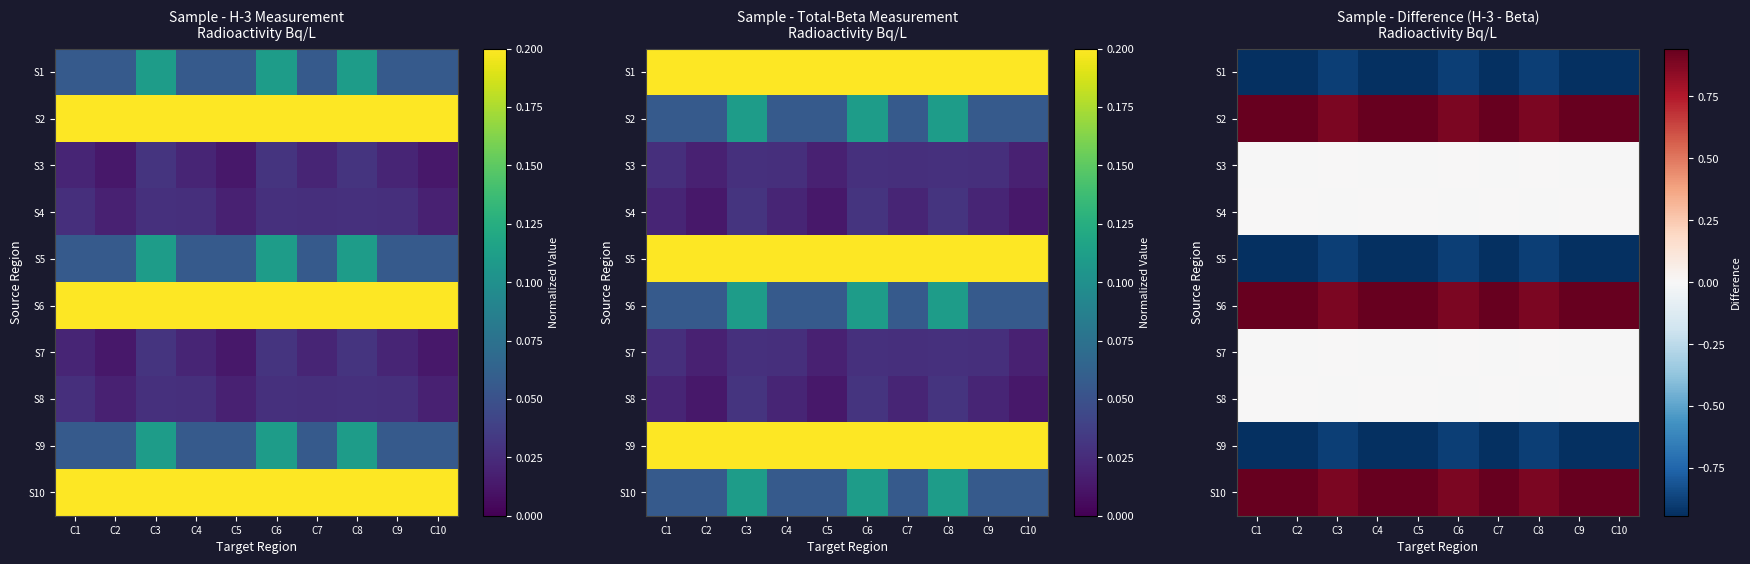

Between C10 and C2, which is larger?

C2